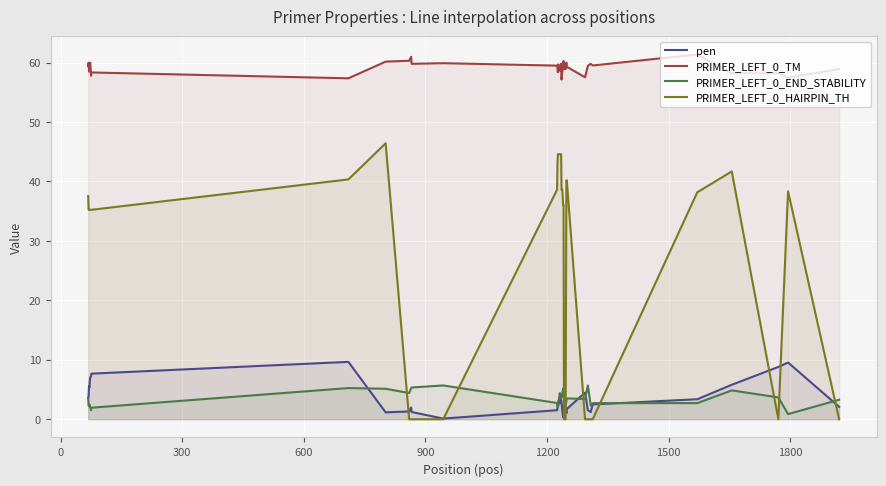

What is the difference between the second highest and minimum values in the PRIMER_LEFT_0_HAIRPIN_TH series?

44.6